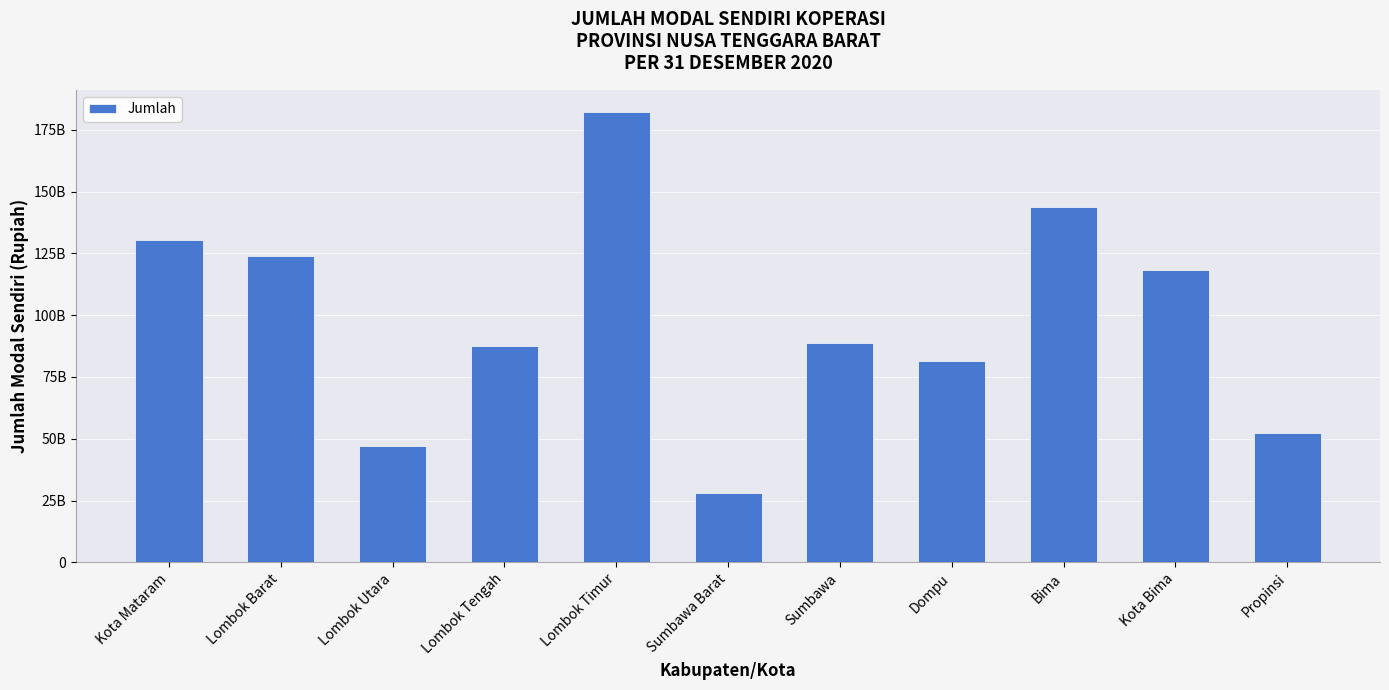

Count the number of data series in this chart.

1